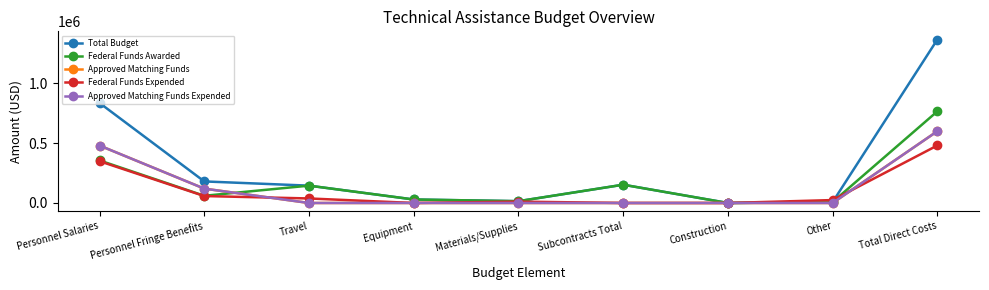

Does the chart have visible grid lines?

No